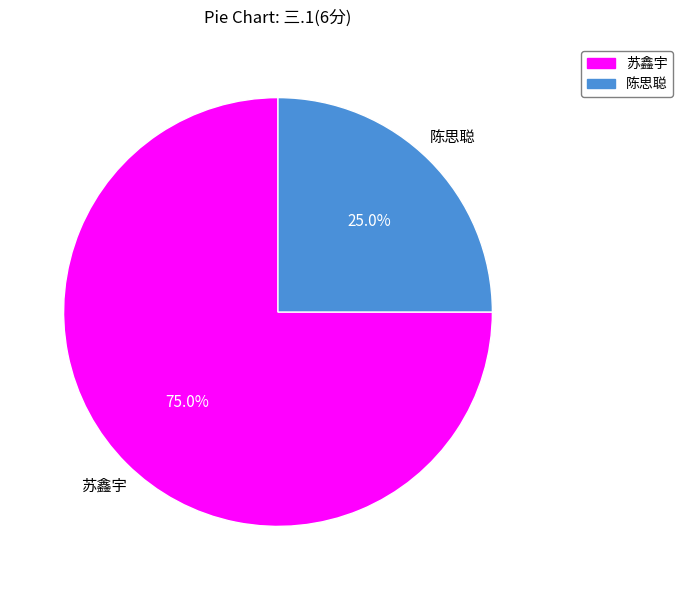

Combined, what portion of the pie is 陈思聪 and 苏鑫宇?

100.0%